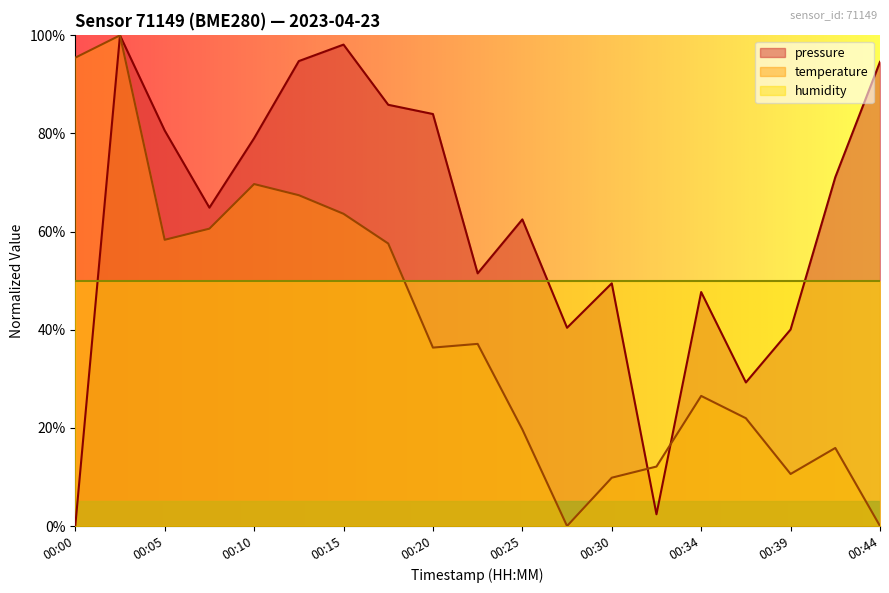

Reading right to left, transcribe all the data shown in this chart.

pressure: 94.6	71.1	40.1	29.3	47.7	2.4	49.5	40.4	62.5	51.5	84.0	85.9	98.1	94.8	79.0	64.9	80.6	100.0	0.0
temperature: 0.0	15.9	10.6	22.0	26.5	12.1	9.8	0.0	19.7	37.1	36.4	57.6	63.6	67.4	69.7	60.6	58.3	100.0	95.5